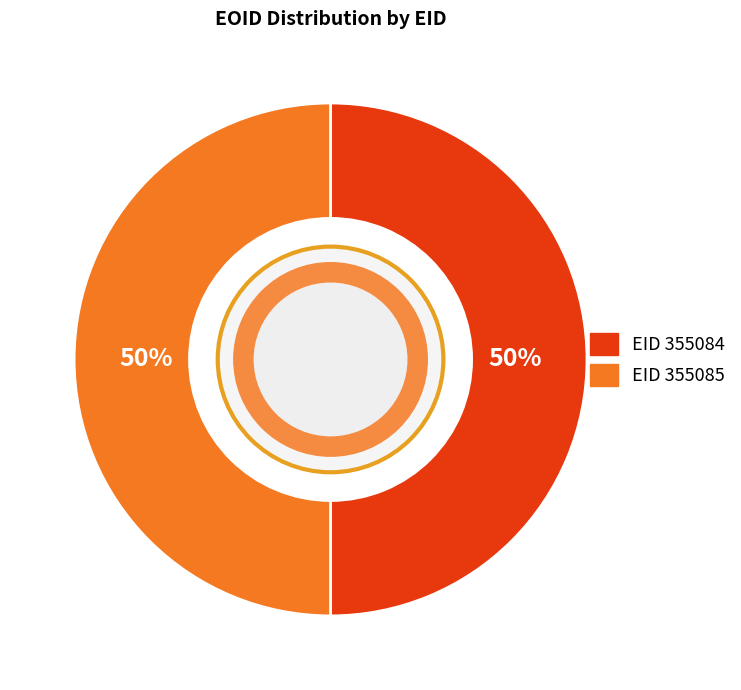

To the nearest percent, what is the average slice percentage?

50%